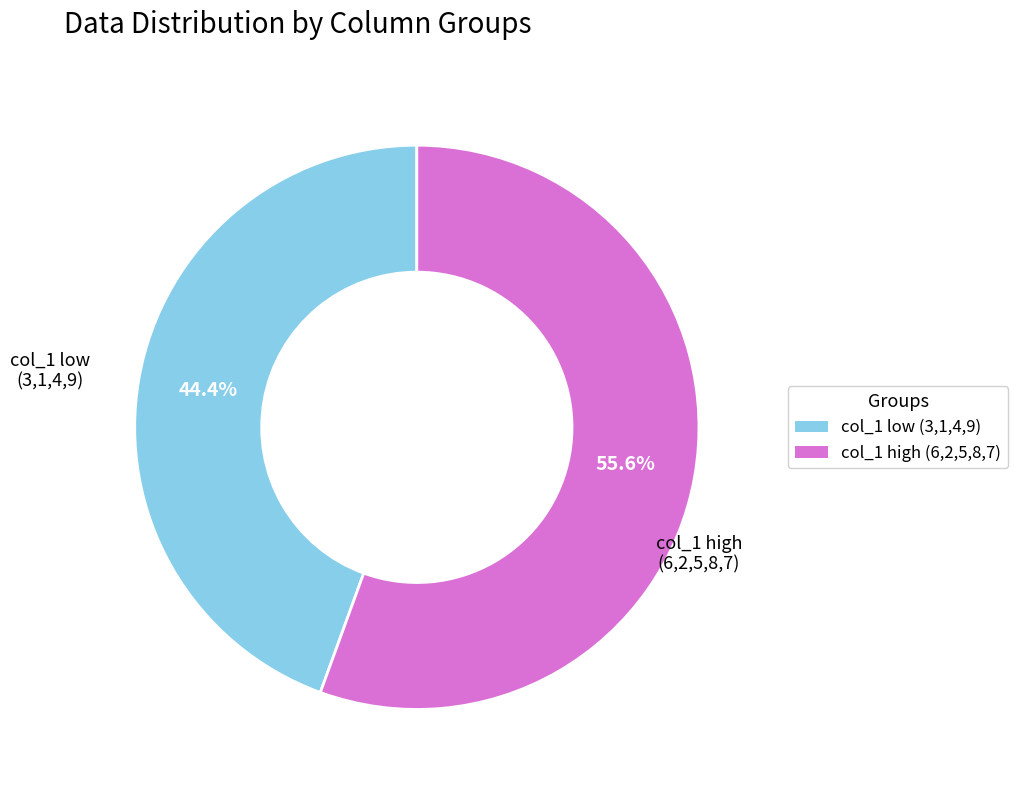

Is there a majority slice in this chart?

Yes